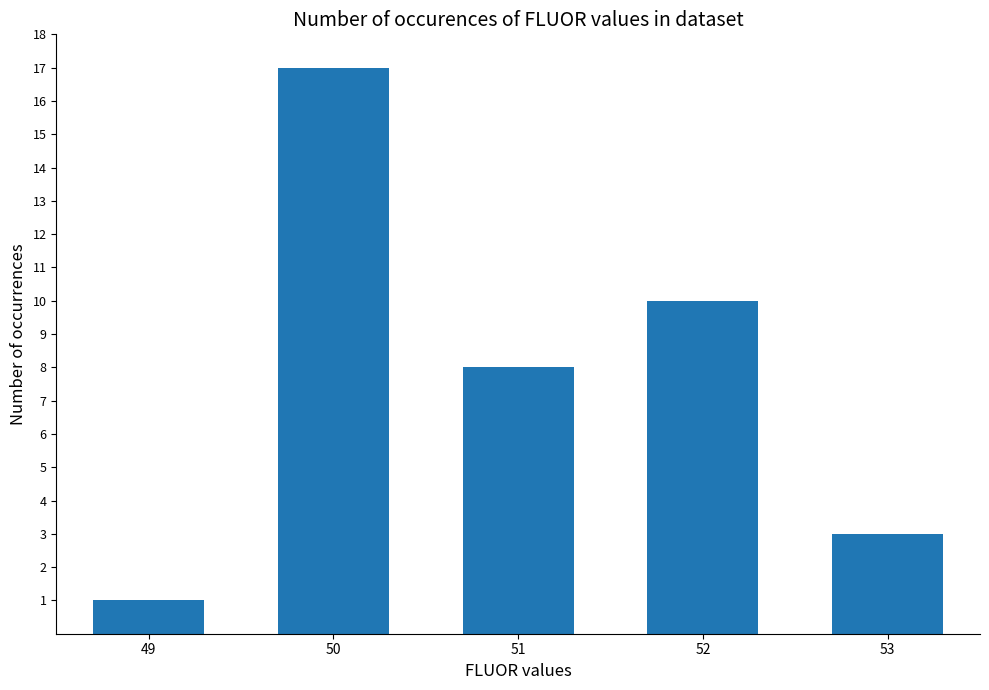

At which label does the data first exceed 8?

50